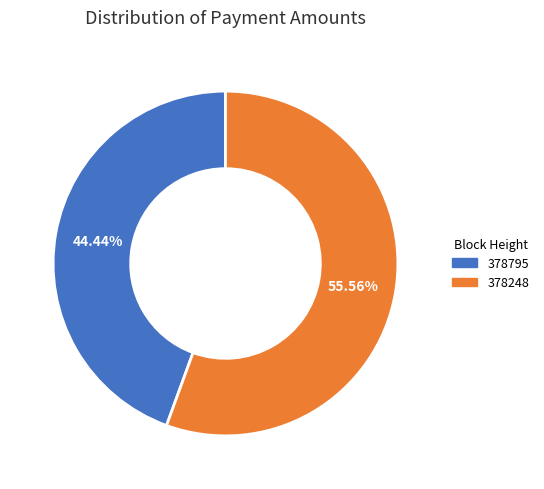

Is the sum of 378795 and 378248 greater than half?

Yes